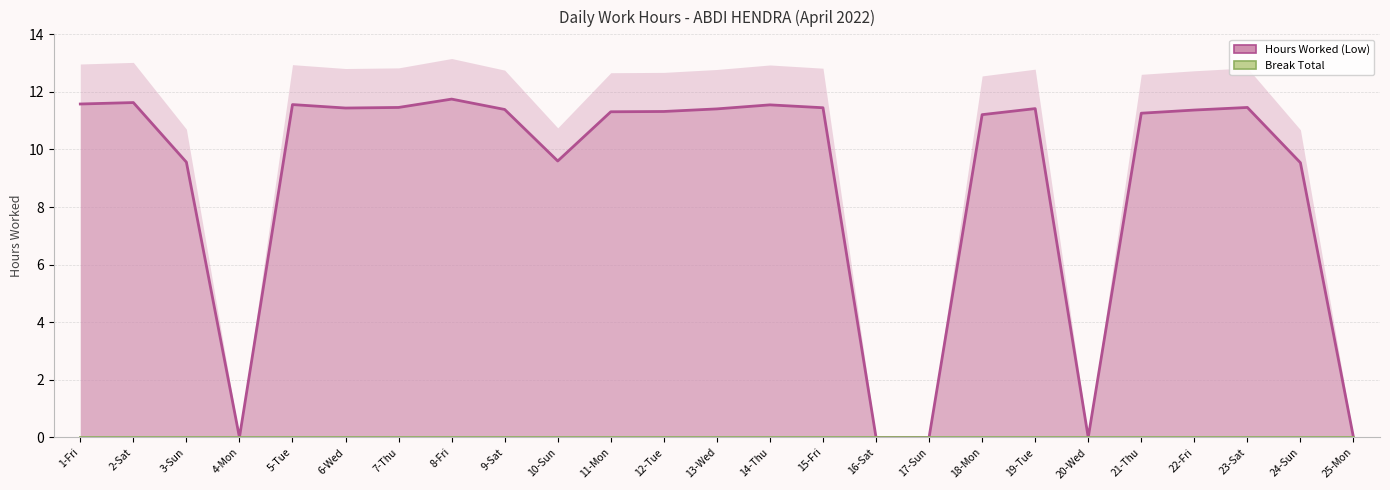

List the series in order of their peak value, highest first.

Hours Worked (Low), Break Total